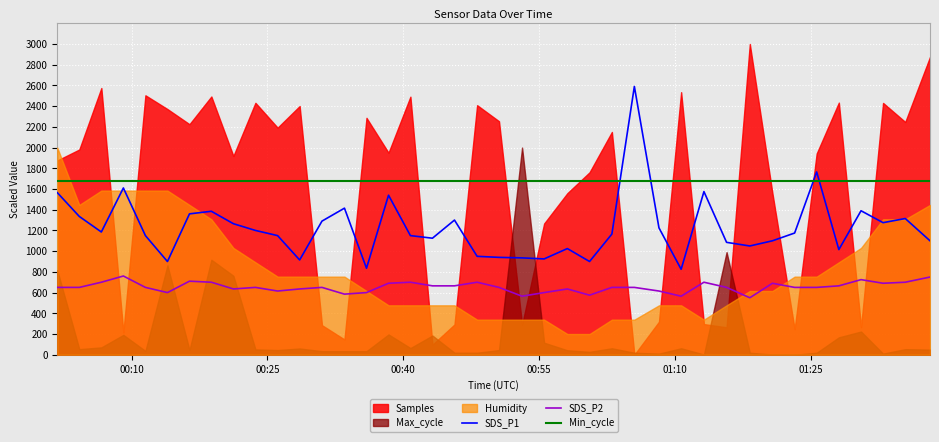

What is the highest value of the SDS_P1 series?

2590.0